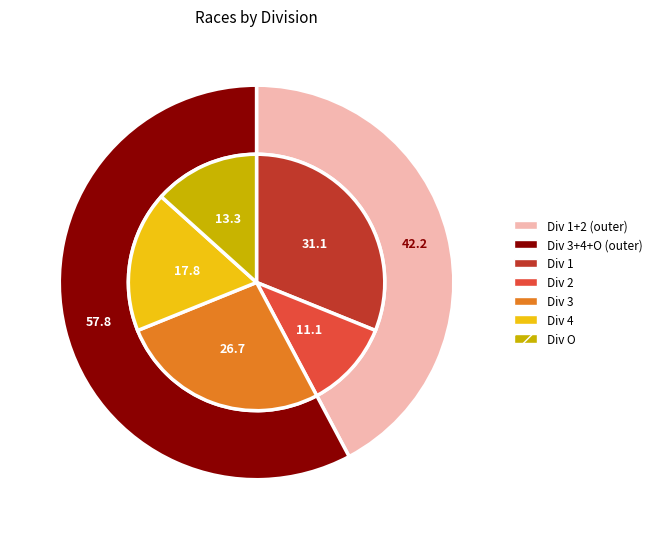

Does any single category account for the majority?

No